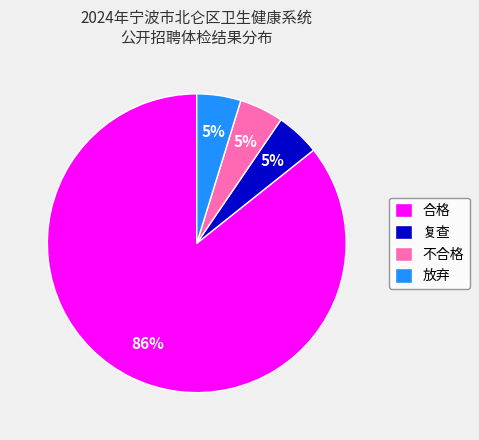

Which slice is the largest?

合格